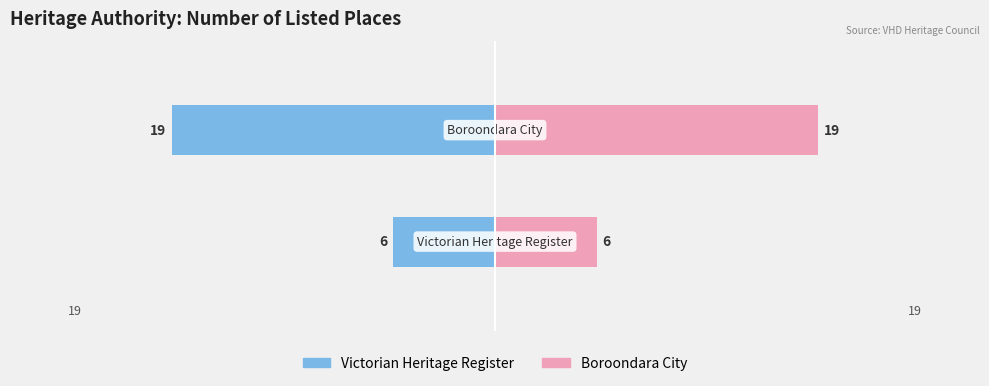

Count the number of data series in this chart.

2